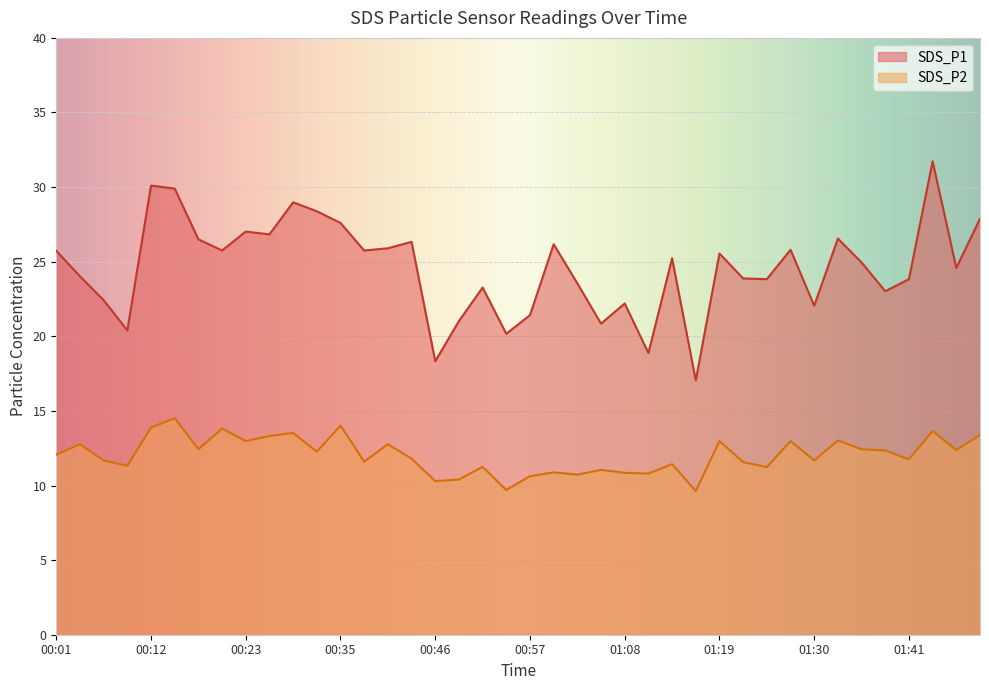

Is it true that SDS_P1 equals 22.4 at 00:07?

True